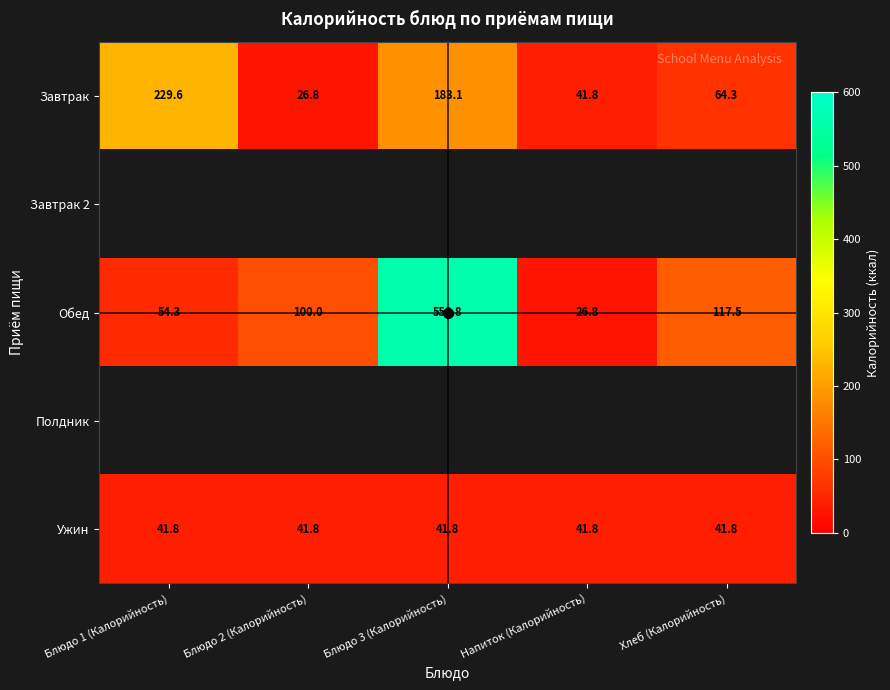

Is the value of Завтрак at Блюдо 2 (Калорийность) greater than the value of Ужин at Блюдо 3 (Калорийность)?

No